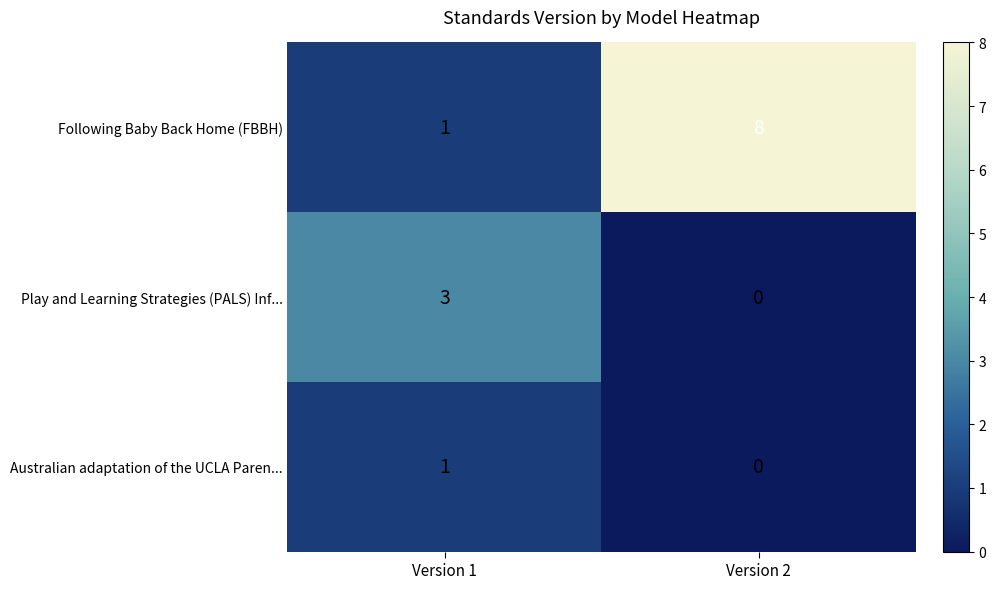

Rank the categories by Play and Learning Strategies (PALS) Inf... value from highest to lowest.

Version 1, Version 2